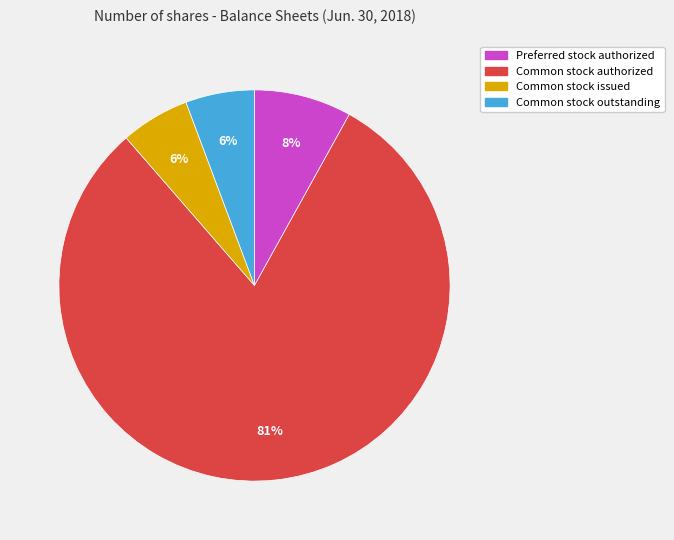

How many segments does this pie chart have?

4